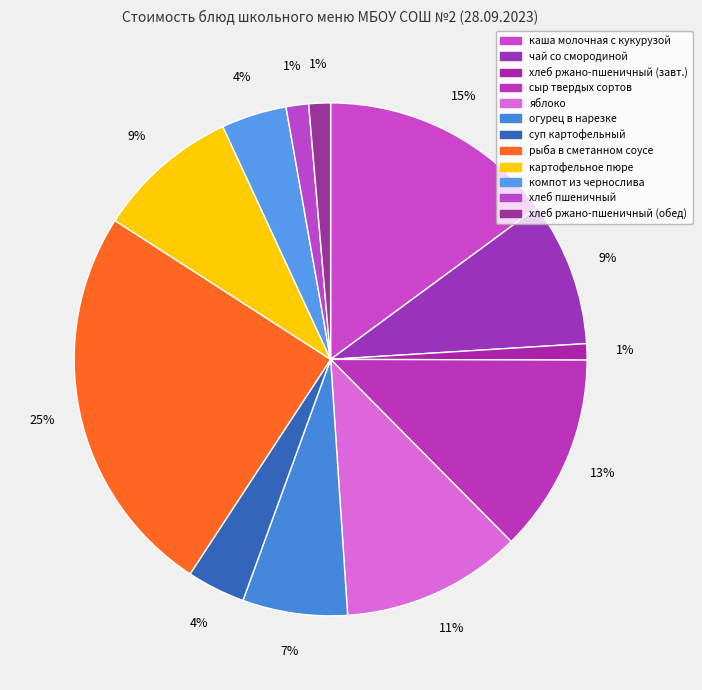

To the nearest percent, what is the difference between the largest and smallest slice percentages?

24%